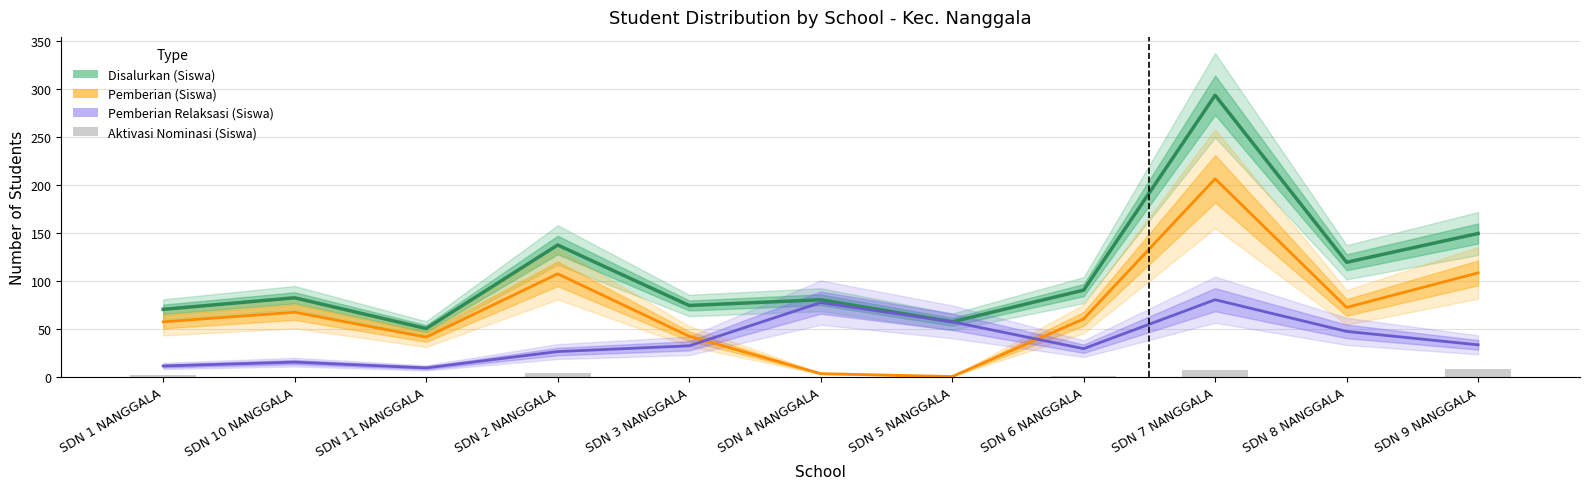

Count the Pemberian Dari Aktivasi Nominasi (Siswa) values in the range 0 to 4.

9